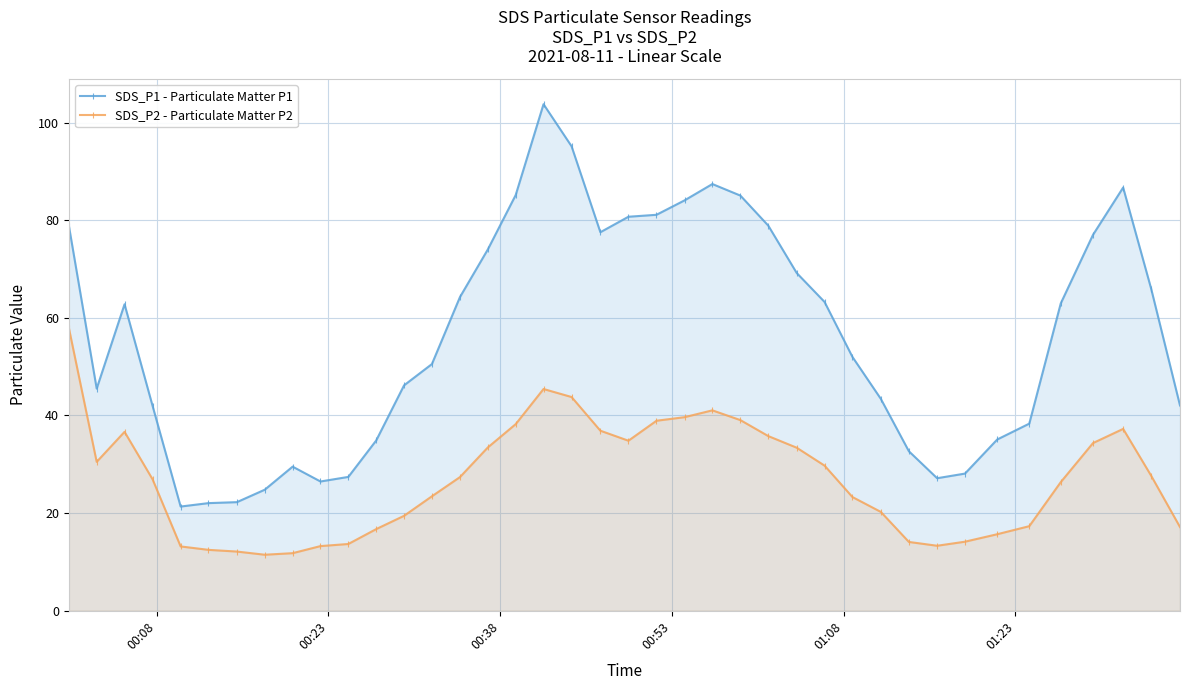

Which series has the largest range (max minus min)?

SDS_P1 - Particulate Matter P1